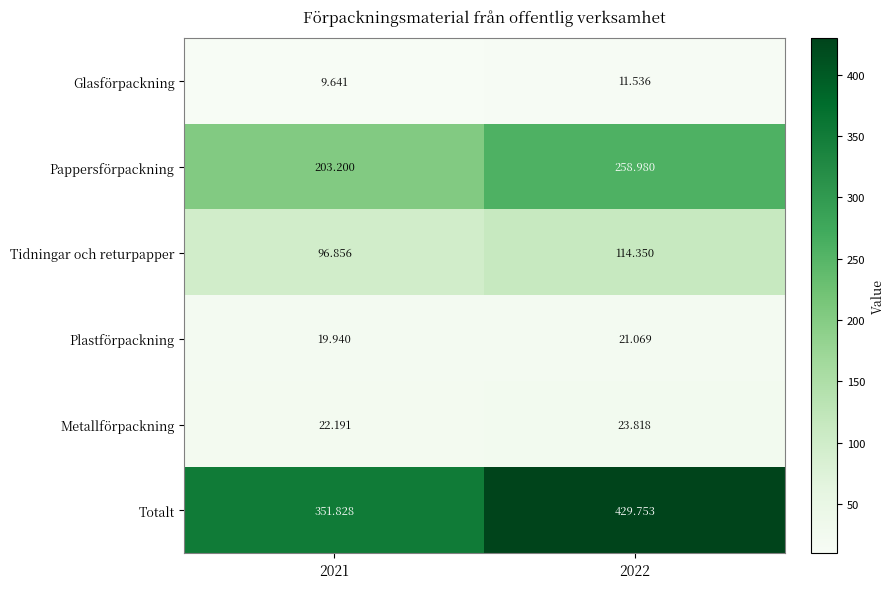

How many data points in Tidningar och returpapper are above 114?

1